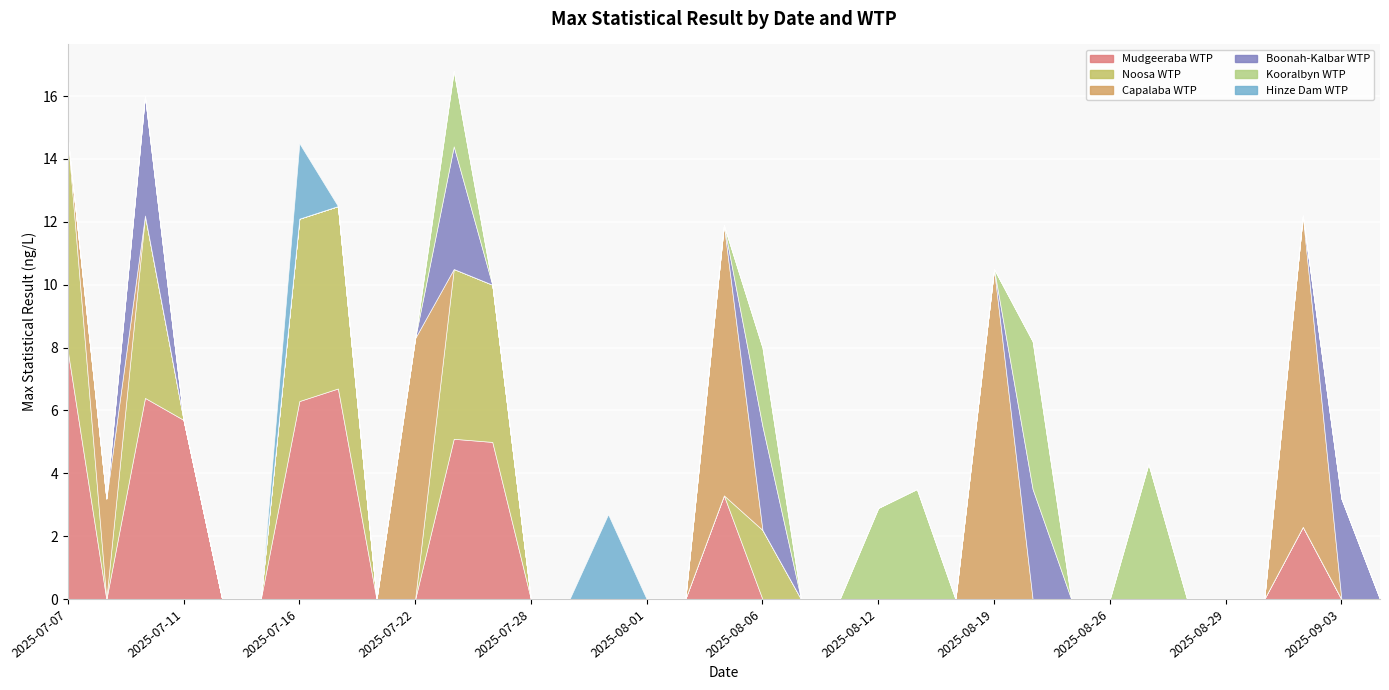

True or false: Boonah-Kalbar WTP has a value of 2.4 at 2025-07-15.

False